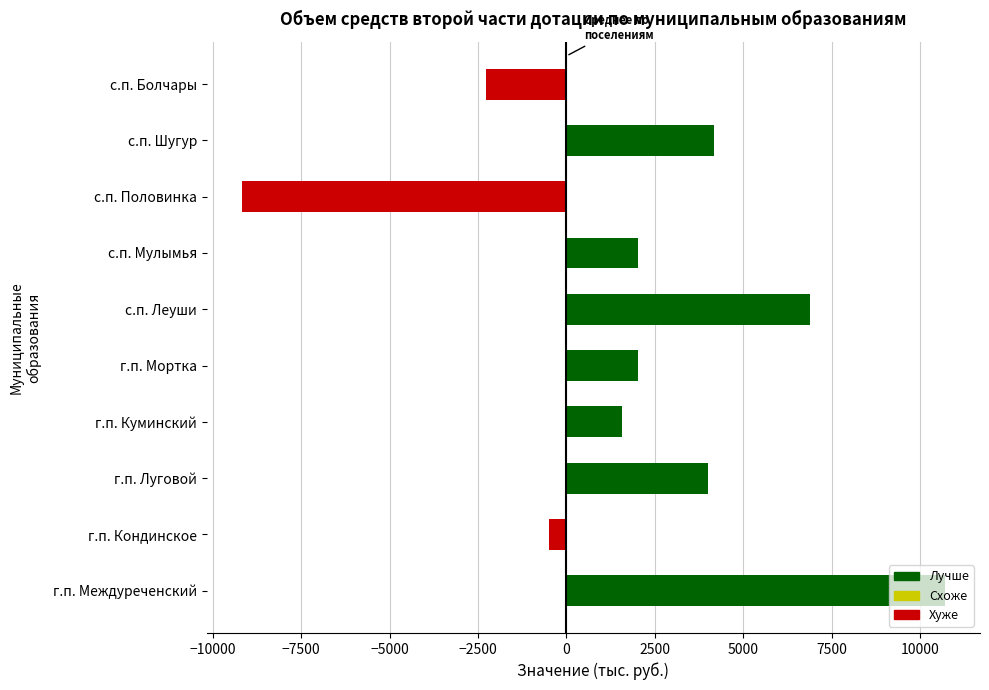

What is the sum of the values at г.п. Междуреченский and с.п. Мулымья?

12717.4